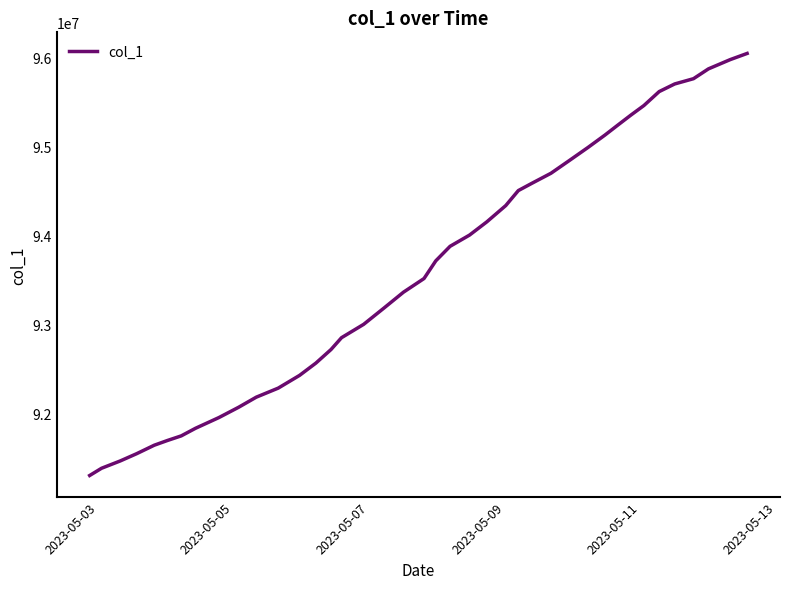

Does the chart have visible grid lines?

No